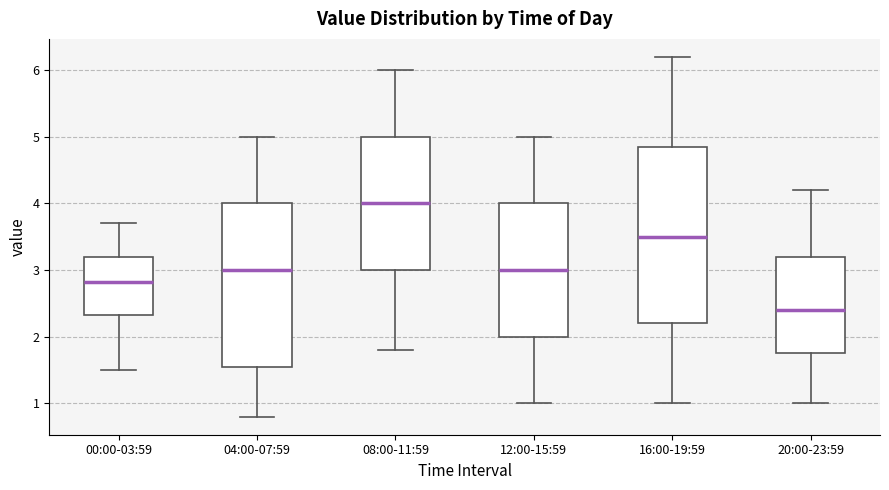

Reading left to right, transcribe this box plot: for each box, give where its median line is, the range the box spans, and where its two whiskers end, as read against the y-axis. The values are not printed on the chart, so give them approximately, as read against the axis.

00:00-03:59: median 2.8, box 2.3 to 3.2, whiskers 1.5 to 3.7
04:00-07:59: median 3.0, box 1.6 to 4.0, whiskers 0.8 to 5.0
08:00-11:59: median 4.0, box 3.0 to 5.0, whiskers 1.8 to 6.0
12:00-15:59: median 3.0, box 2.0 to 4.0, whiskers 1.0 to 5.0
16:00-19:59: median 3.5, box 2.2 to 4.9, whiskers 1.0 to 6.2
20:00-23:59: median 2.4, box 1.8 to 3.2, whiskers 1.0 to 4.2